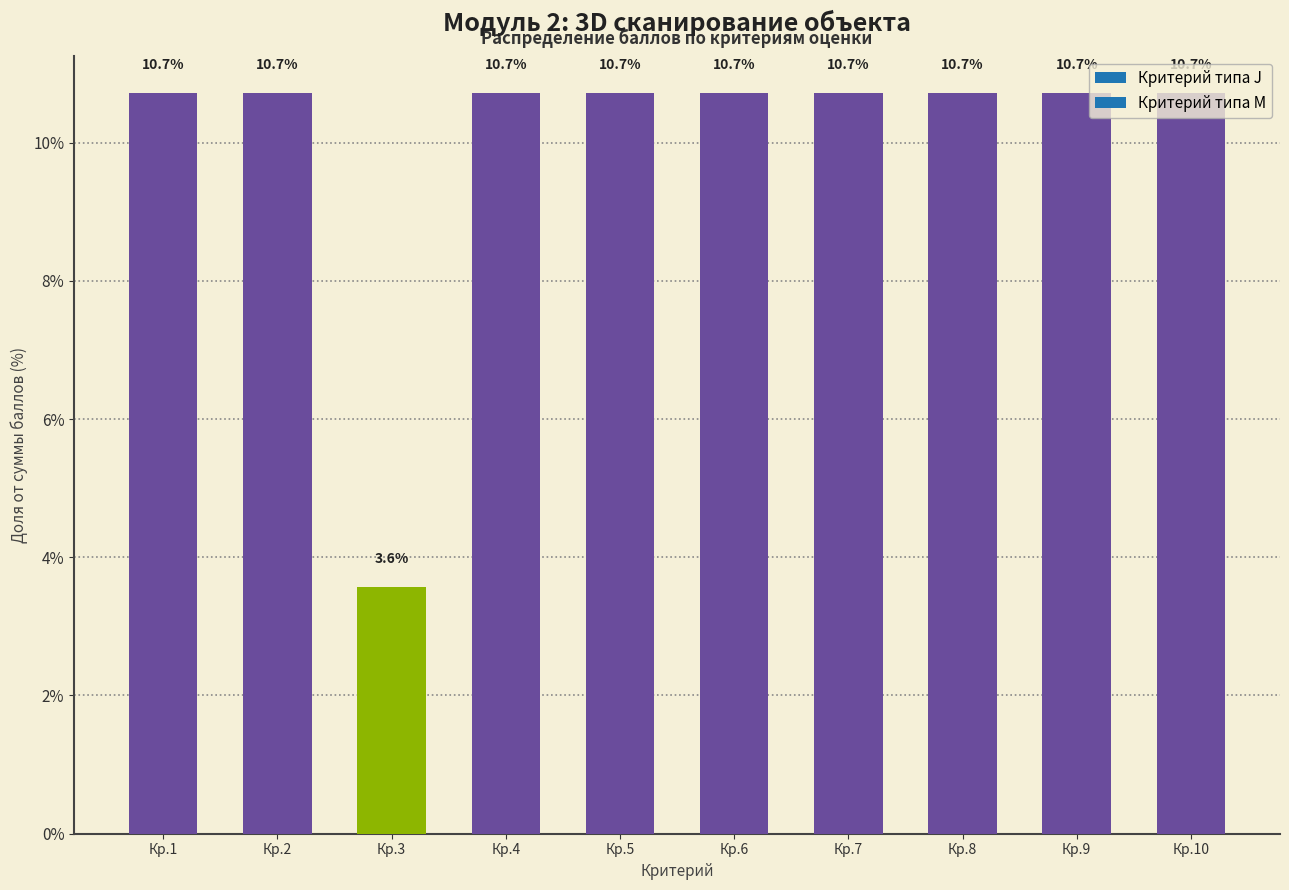

What is the value of the 7th bar from the left?

10.7